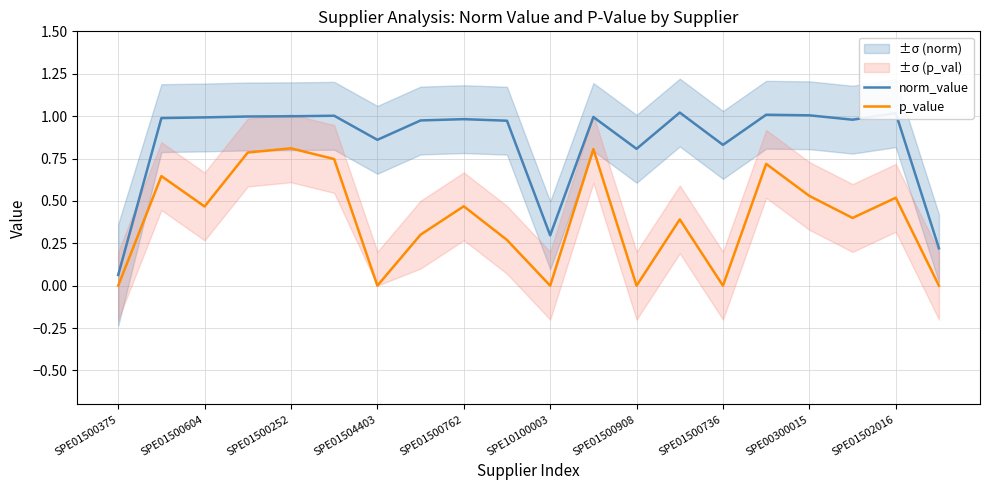

True or false: p_value and norm_value intersect in this chart.

False